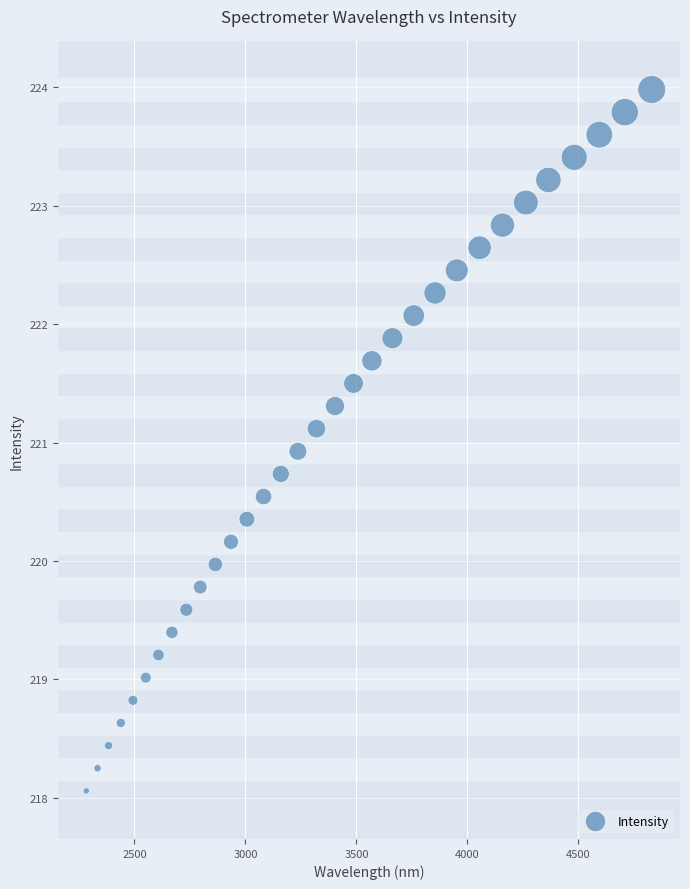

What is the range of Y values (max minus min)?

5.9